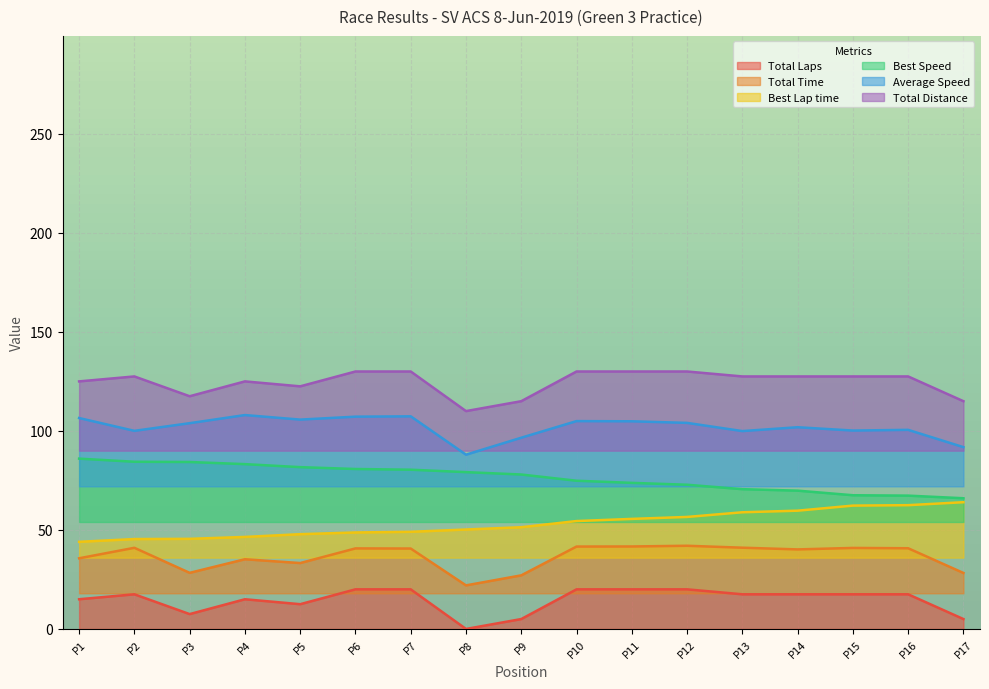

Rank the series by their average value, from lowest to highest.

Total Laps, Total Time, Best Lap time, Best Speed, Average Speed, Total Distance